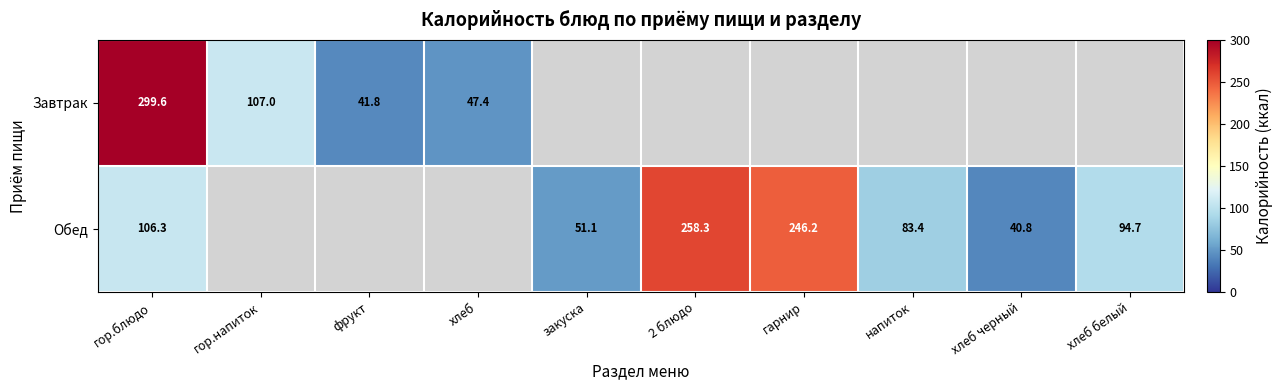

At how many categories does at least one series exceed 101?

4